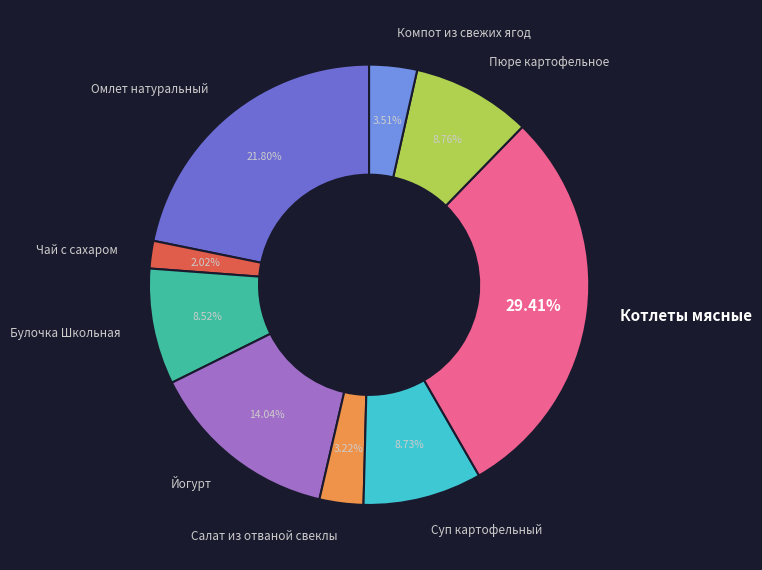

What is the largest slice in the pie chart?

Котлеты мясные